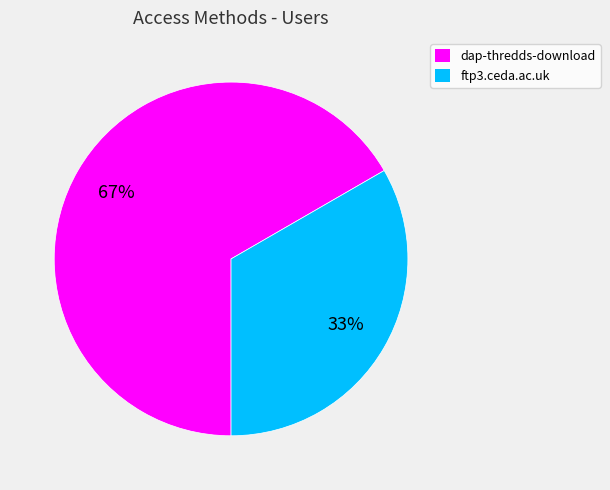

Which category has the biggest portion of the pie?

dap-thredds-download